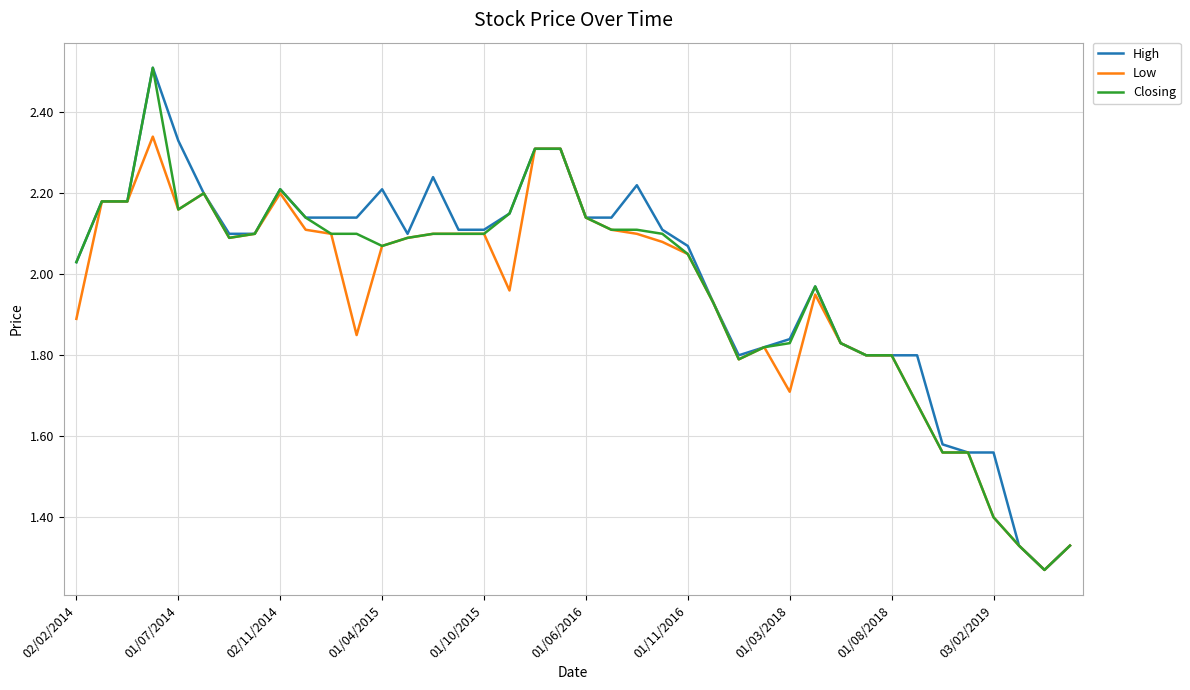

At which label does High first exceed 2?

02/02/2014